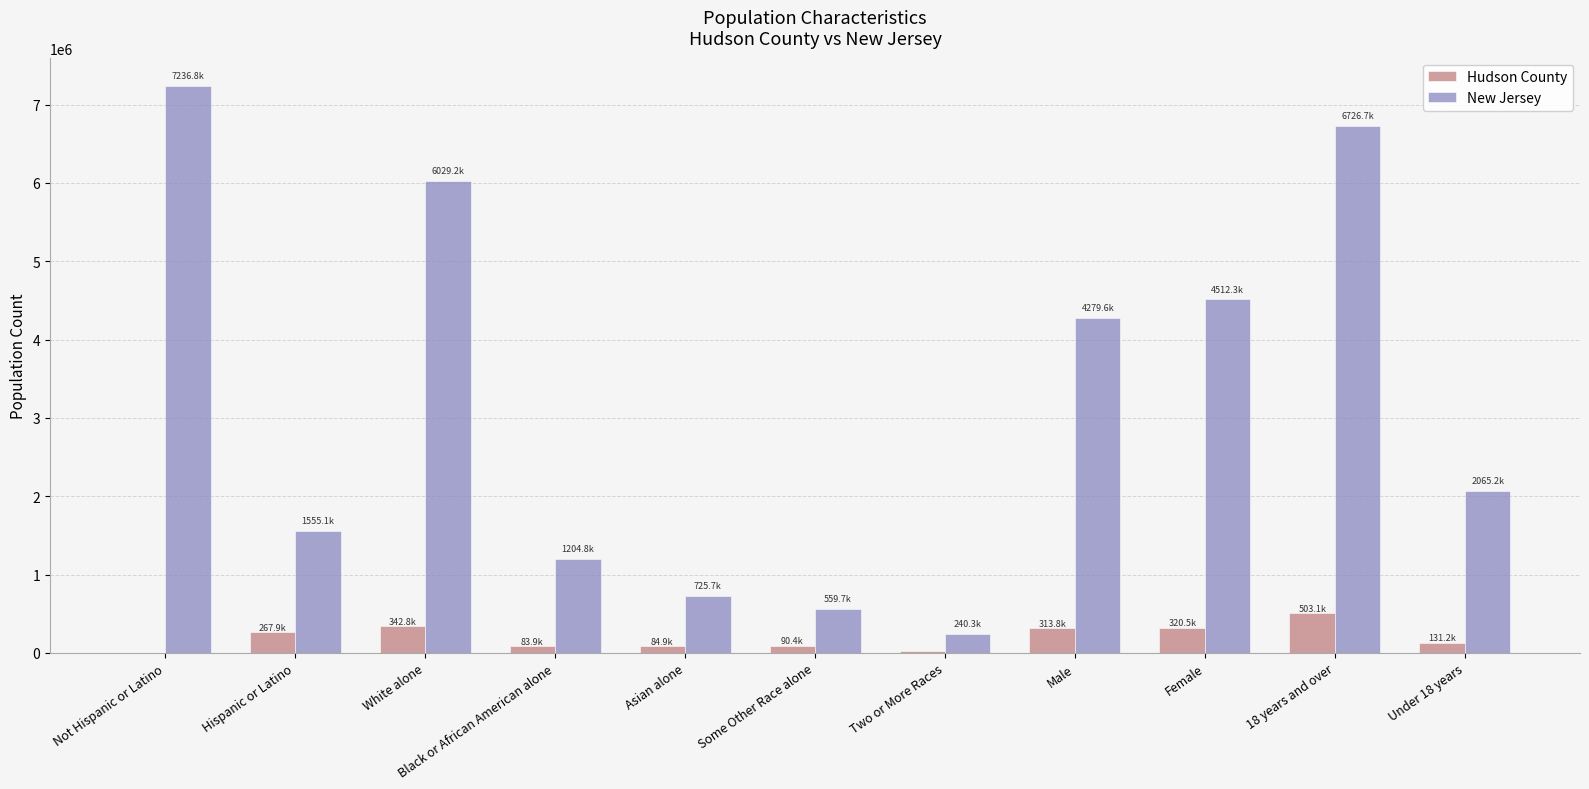

At which label is New Jersey closest to 3738526?

Male